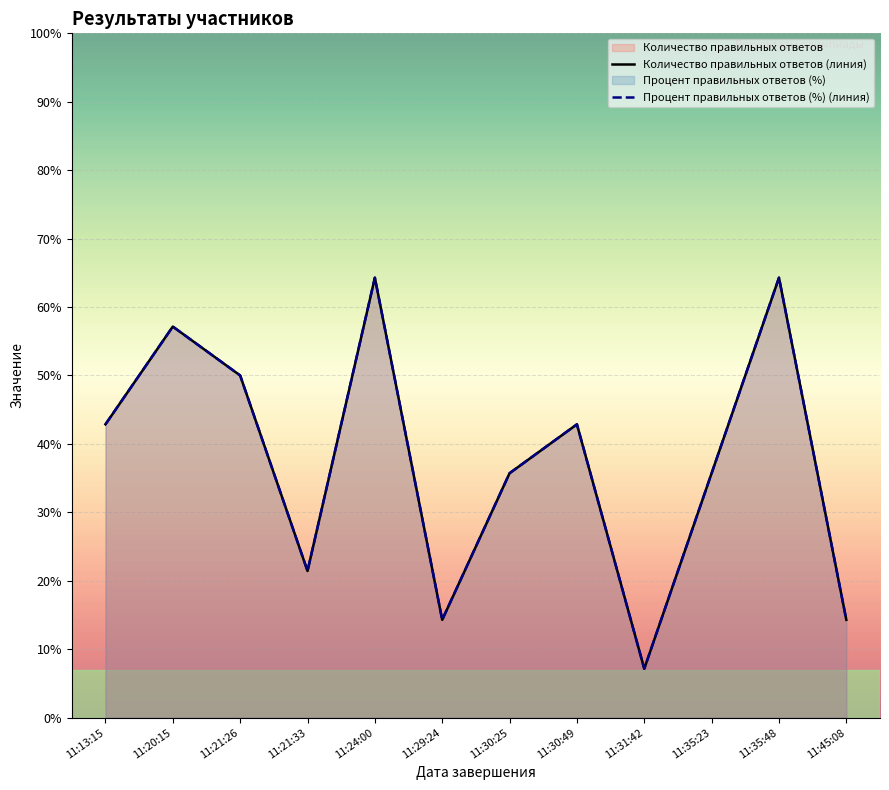

What are all the series names shown in the legend?

Количество правильных ответов, Процент правильных ответов (%)